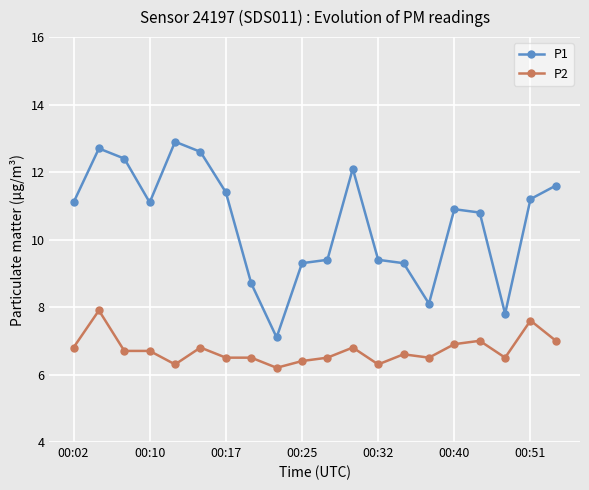

True or false: P2 and P1 intersect in this chart.

False